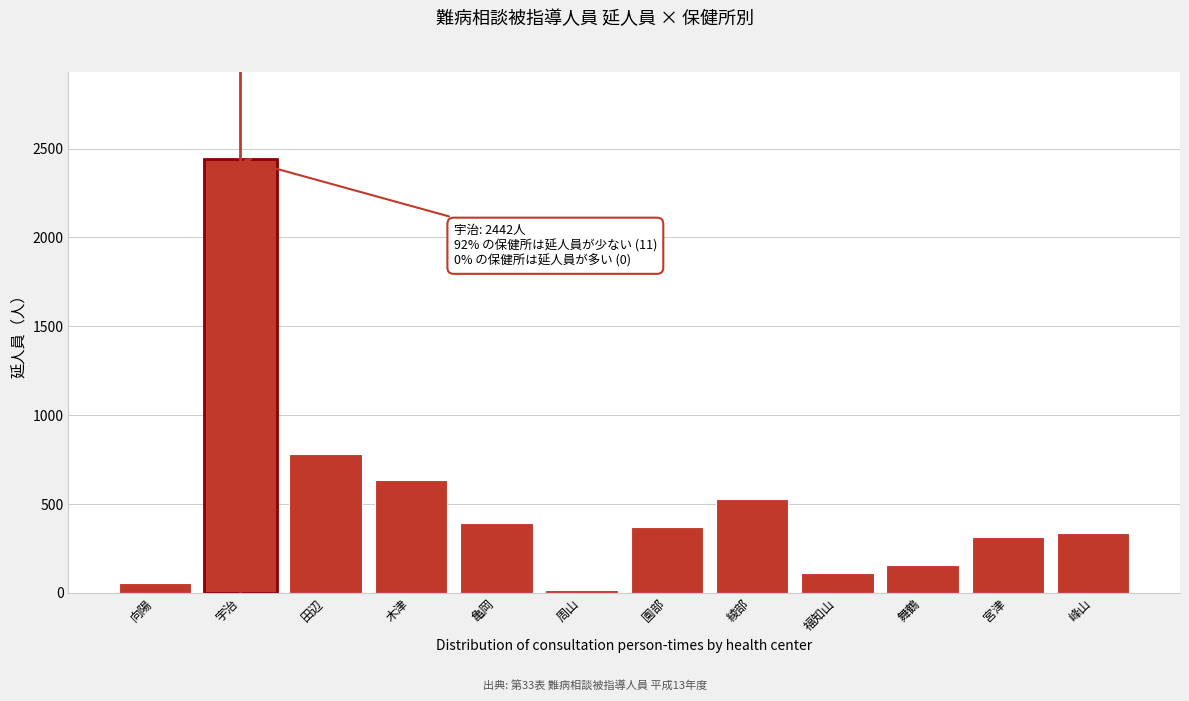

Reading right to left, list all the values displayed in this chart.

峰山=338	宮津=315	舞鶴=157	福知山=112	綾部=527	園部=371	周山=16	亀岡=393	木津=637	田辺=784	宇治=2442	向陽=54